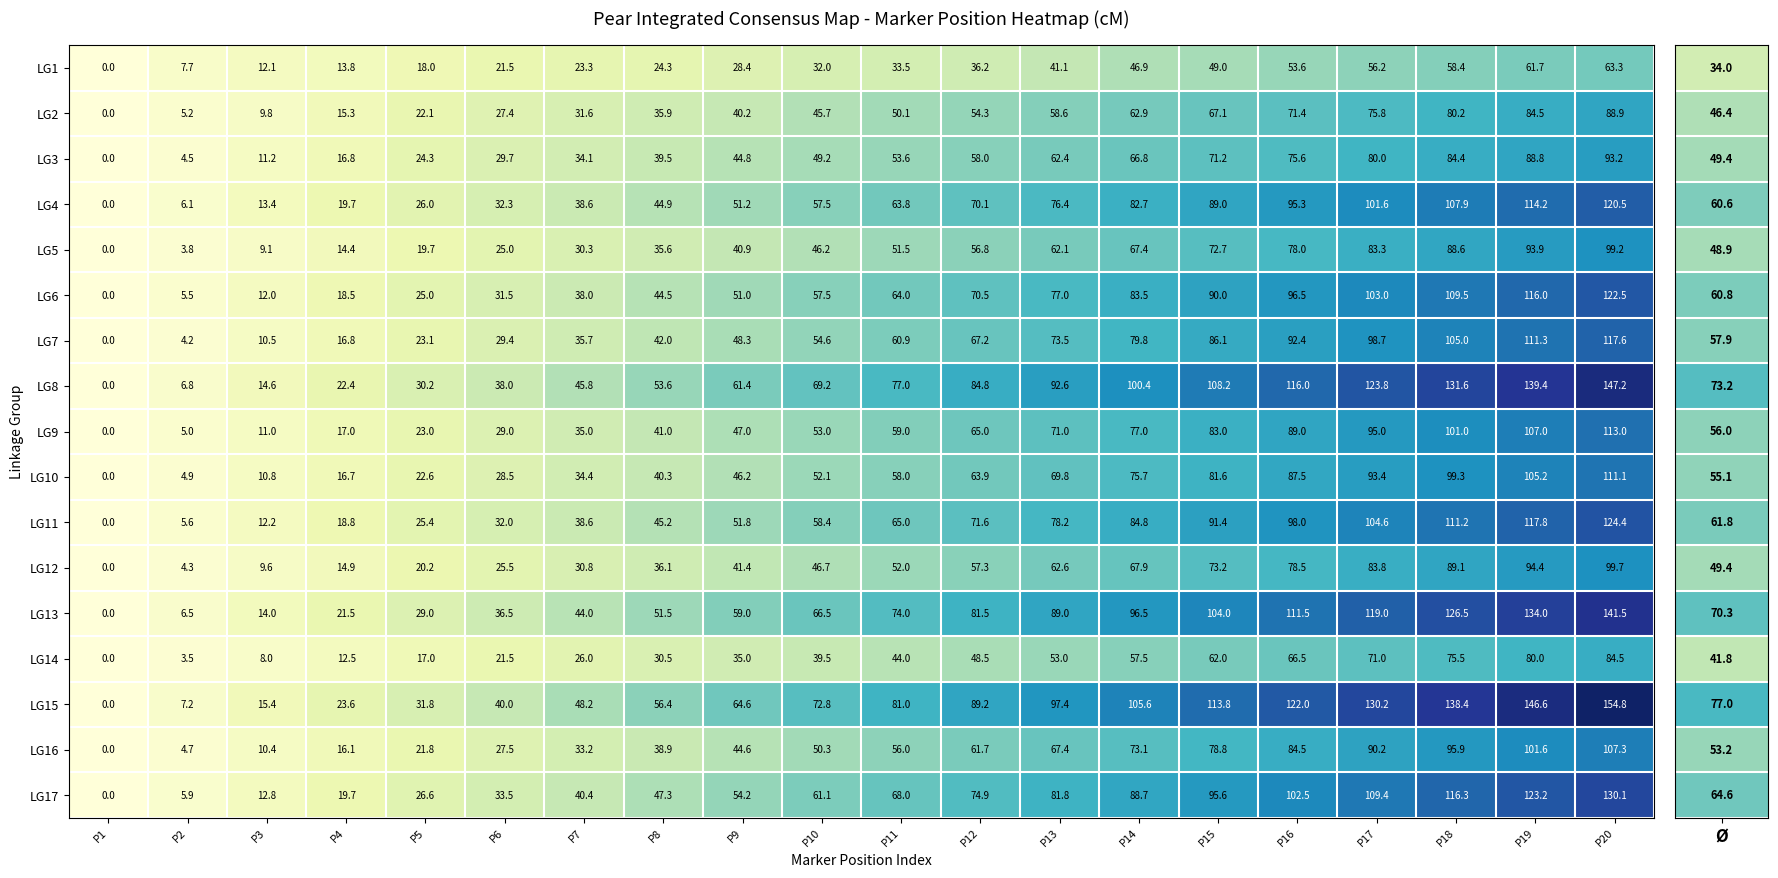

Which series changed the most between P3 and P19?

LG15